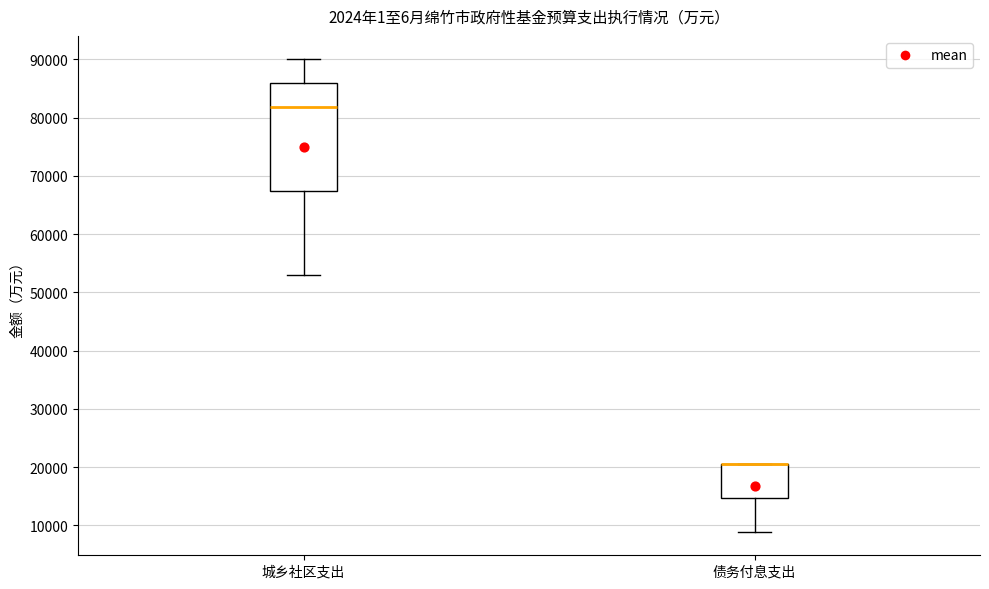

Where is the lower edge of the box for 城乡社区支出 on the y-axis? The values are not printed on the chart, so give them approximately, as read against the axis.

67000